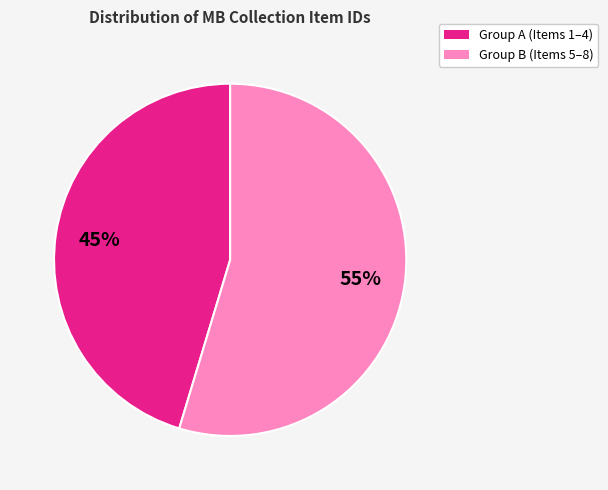

Is there any slice that represents more than half of the pie?

Yes